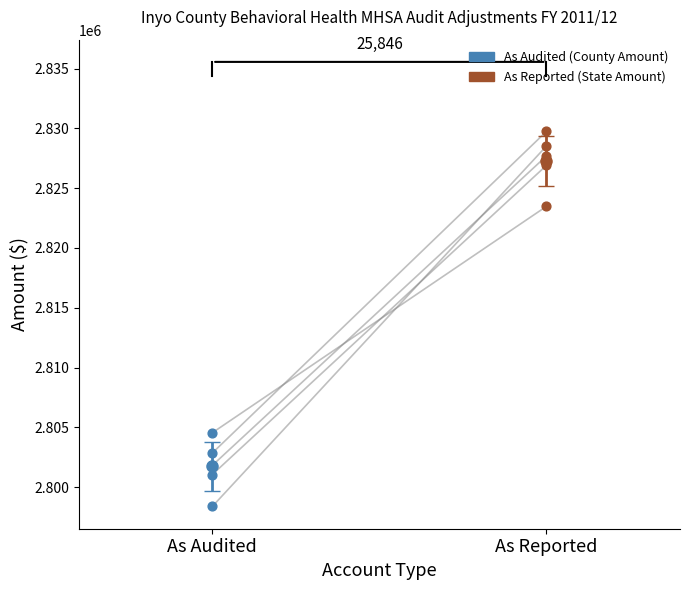

Which series reaches the minimum Y coordinate?

As Audited (County Amount)